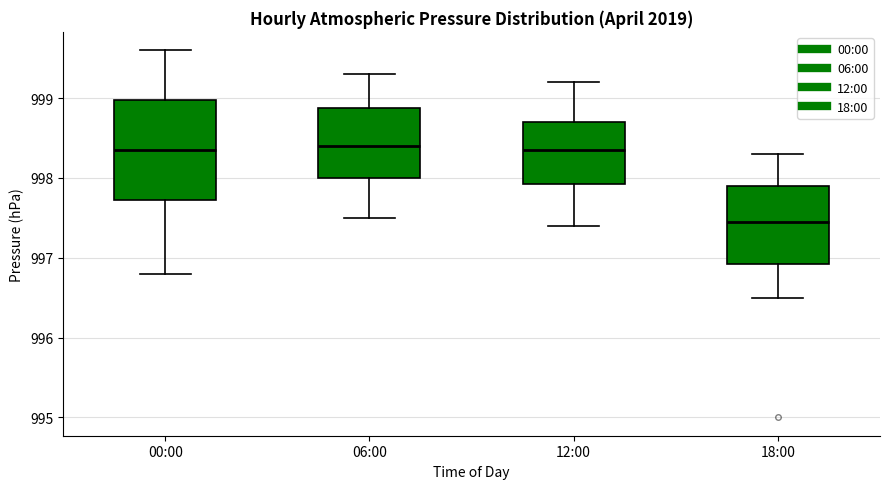

Where does the median line of the box for 06:00 sit on the y-axis? The values are not printed on the chart, so give them approximately, as read against the axis.

998.4